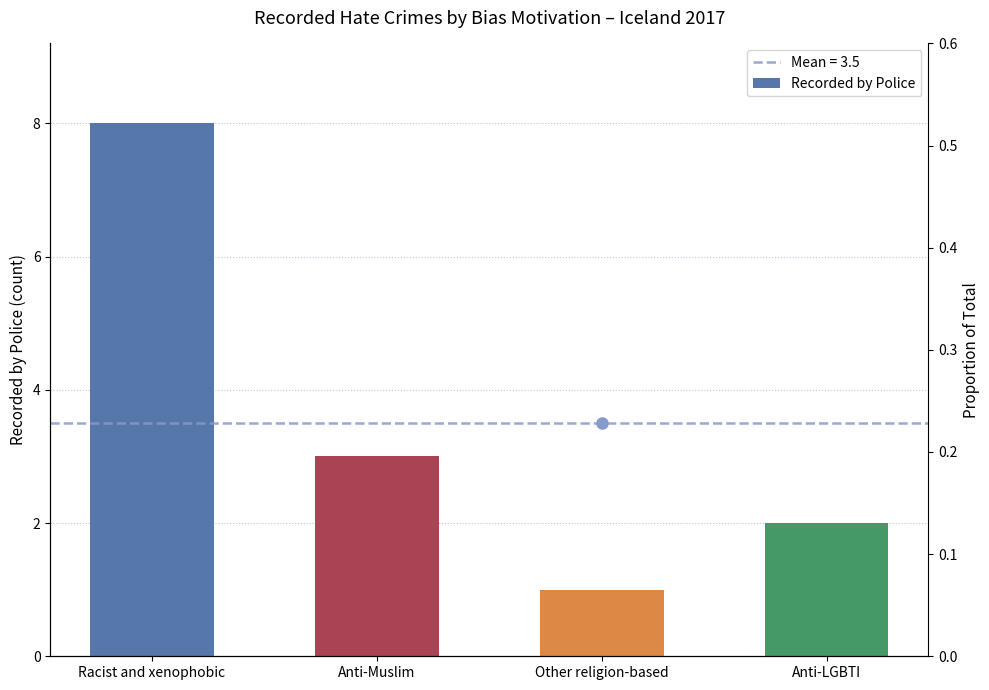

How many bars are there in total?

4